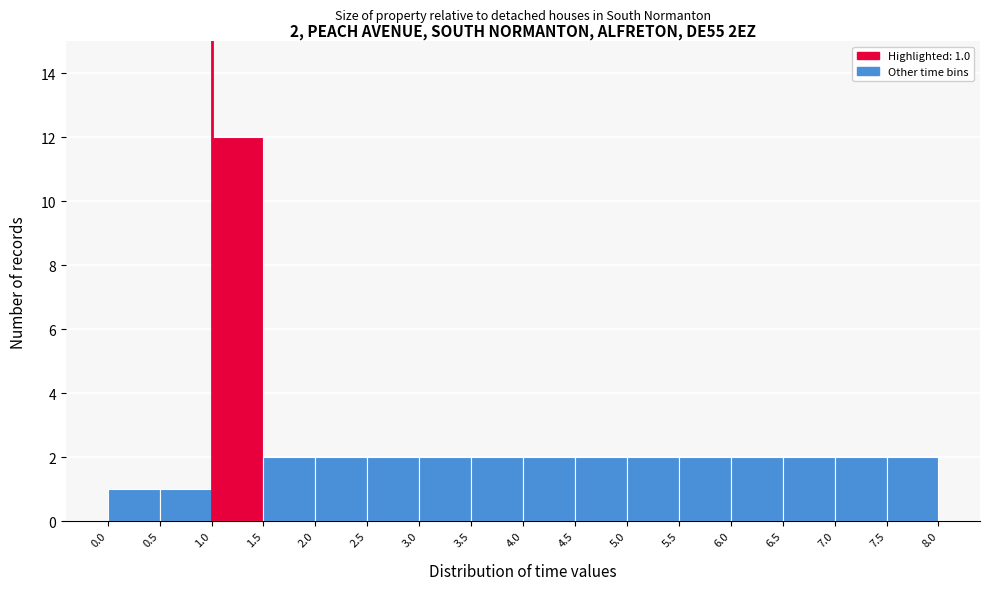

Which range on the x-axis has the tallest bar?

1.0 to 1.5